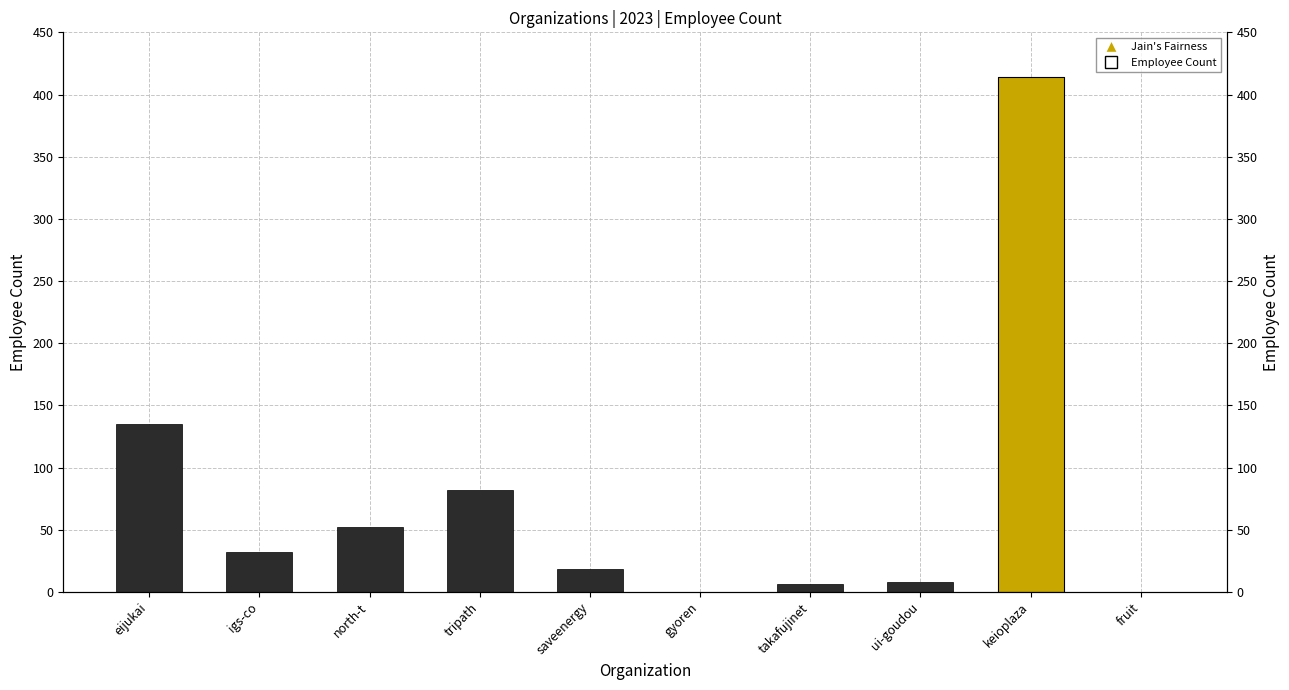

The chart shows a value of 135 at eijukai. True or false?

True